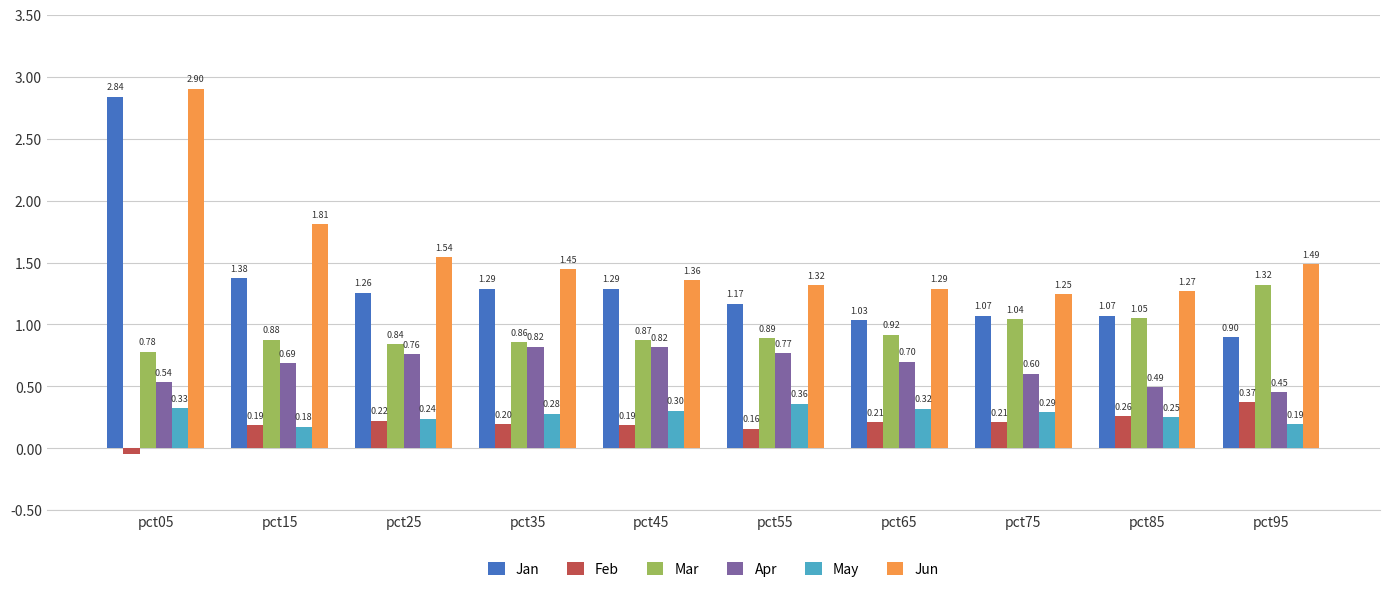

What are all the series names shown in the legend?

Jan, Feb, Mar, Apr, May, Jun